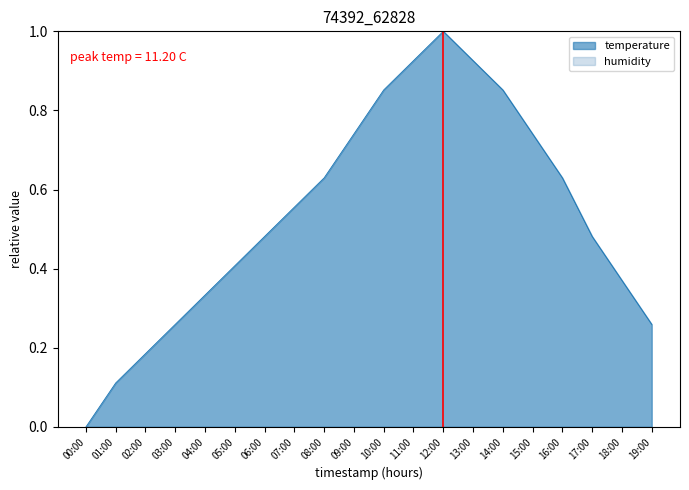

Reading right to left, list all the values displayed in this chart.

0.3	0.4	0.5	0.6	0.7	0.9	0.9	1.0	0.9	0.9	0.7	0.6	0.6	0.5	0.4	0.3	0.3	0.2	0.1	0.0